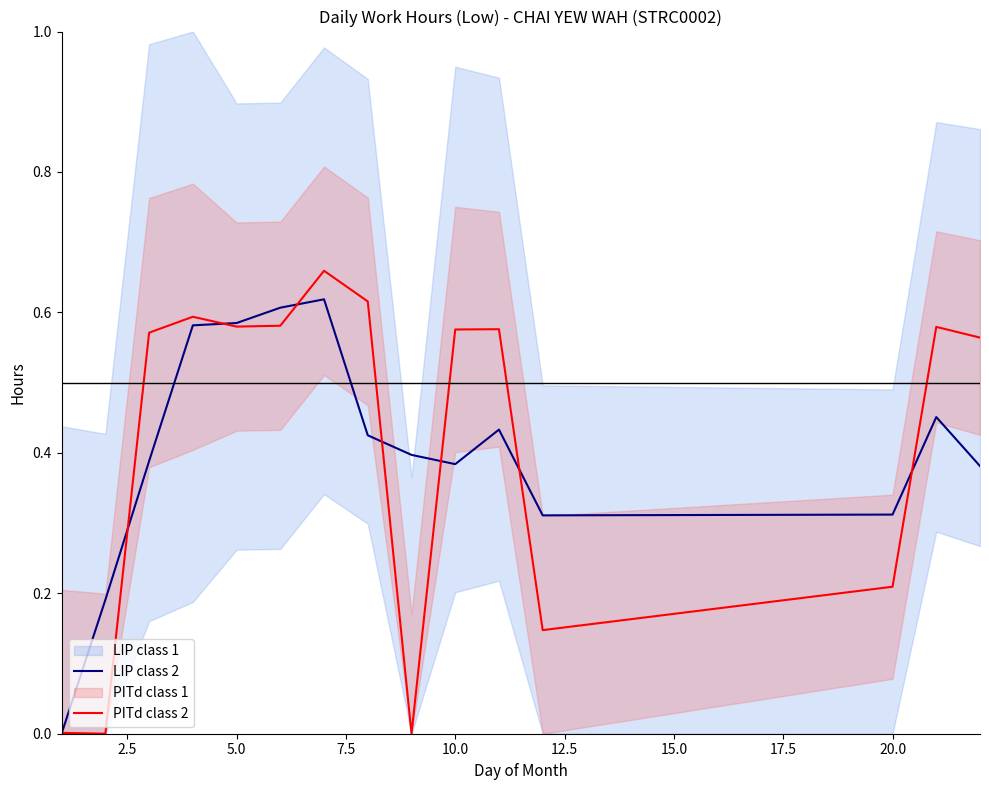

True or false: PITd class 2 has more than 0 points higher than both neighbors.

True